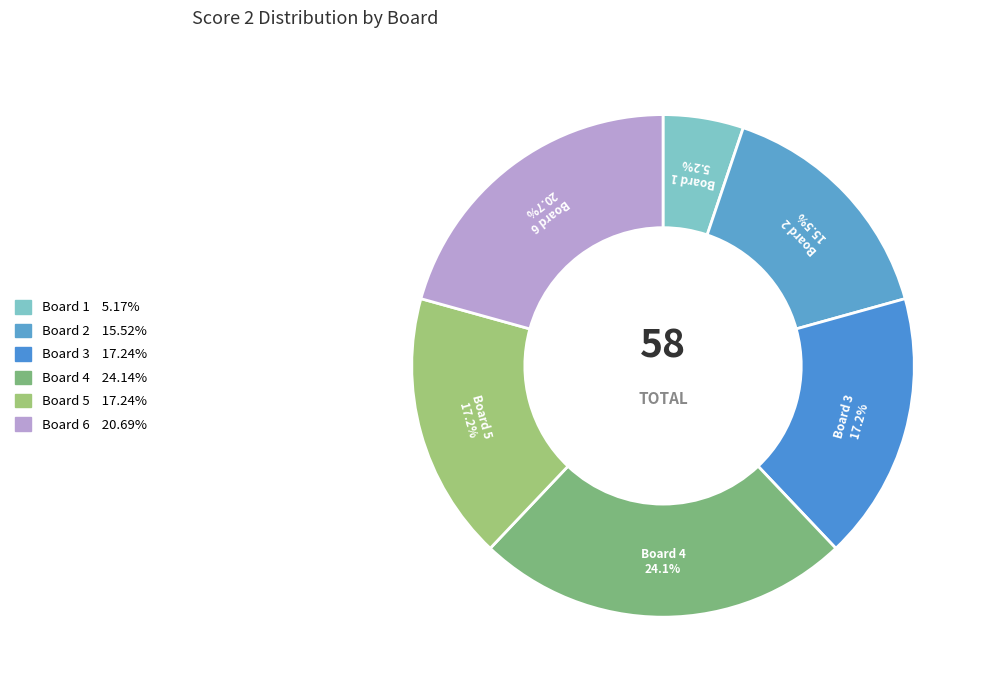

How many segments does this pie chart have?

6